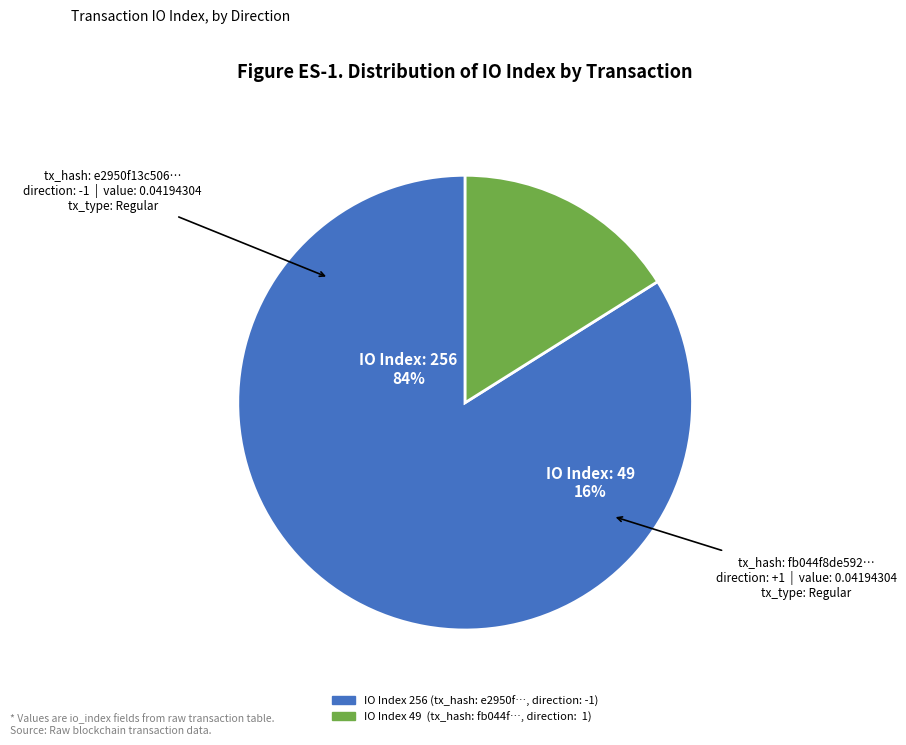

Which category has the smallest portion of the pie?

io_index_49